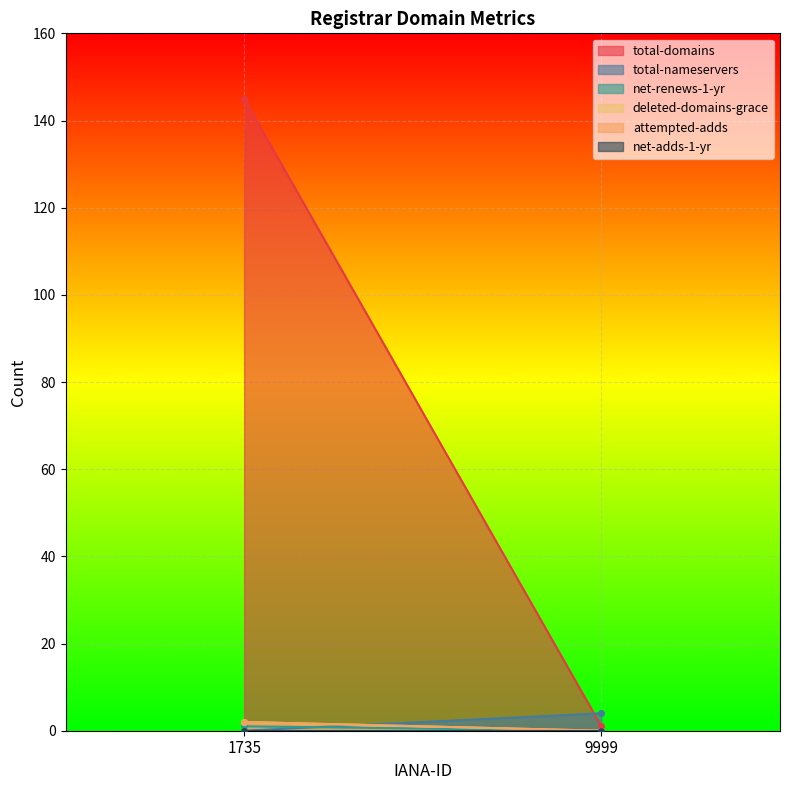

How many distinct data groups are displayed?

6